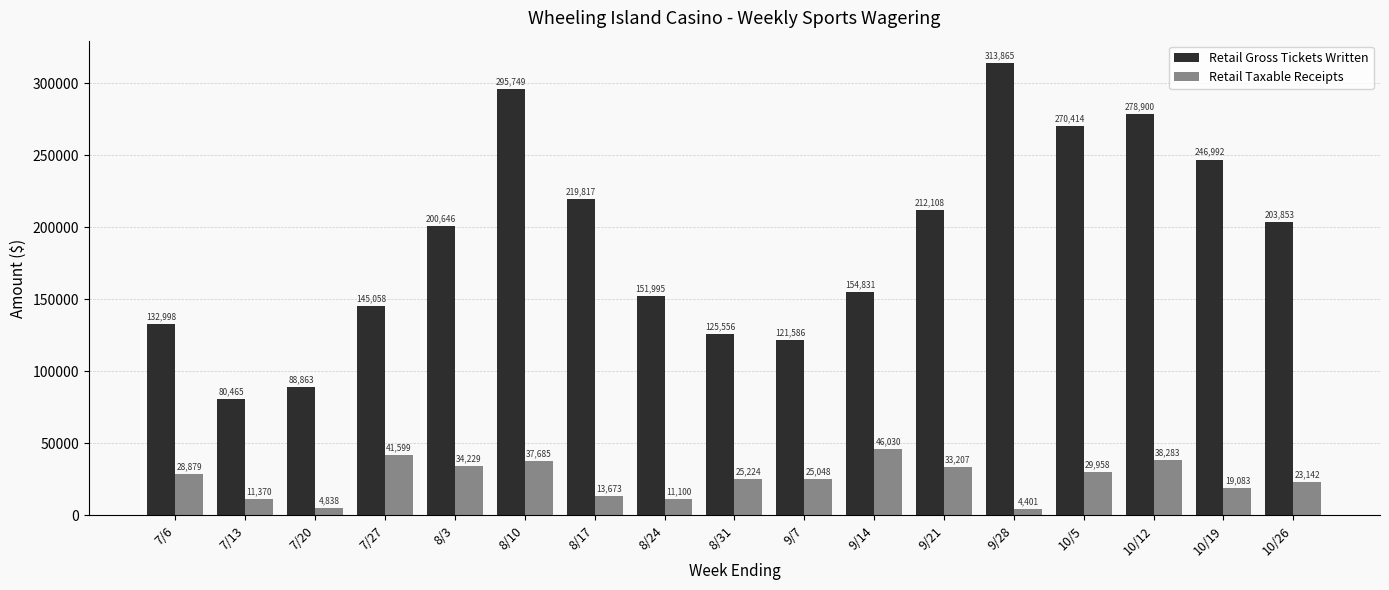

At 8/17, list the series in order from smallest to largest.

Retail Taxable Receipts, Retail Gross Tickets Written